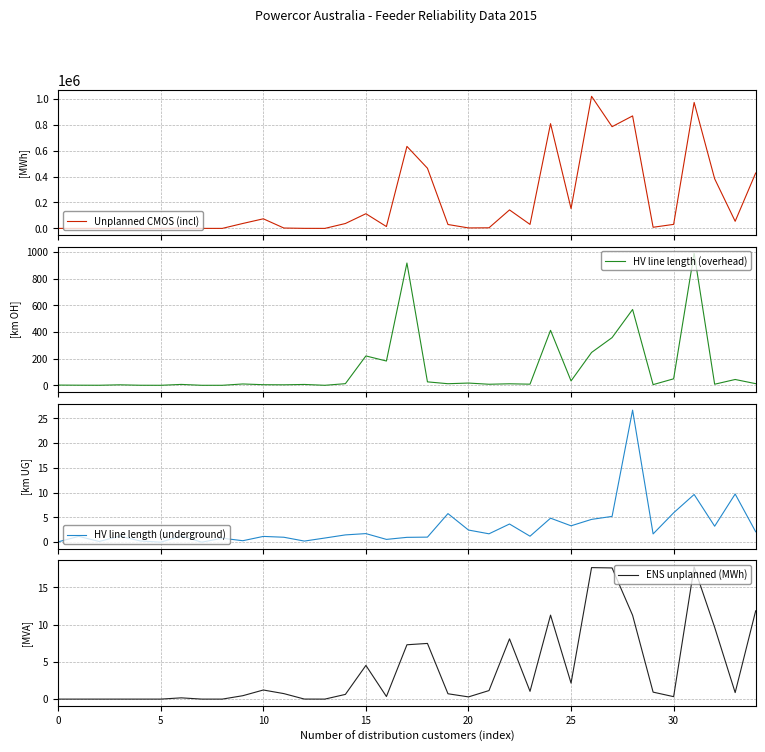

What is the sum of all Unplanned CMOS (incl) values?

7103292